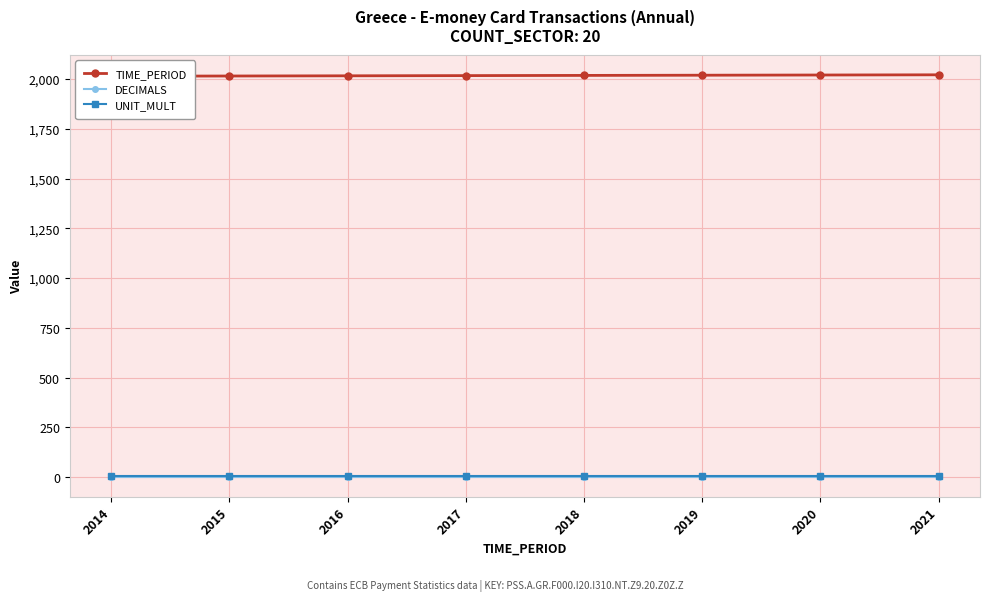

Between 2014 and 2020, which series saw the biggest shift?

TIME_PERIOD